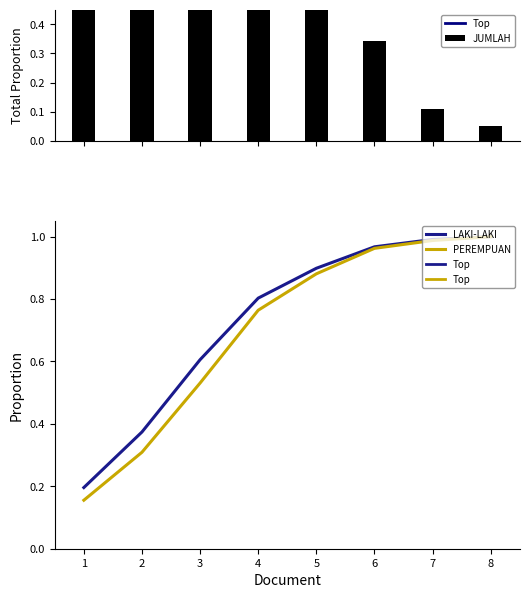

Between 3 and 6, which is larger?

3